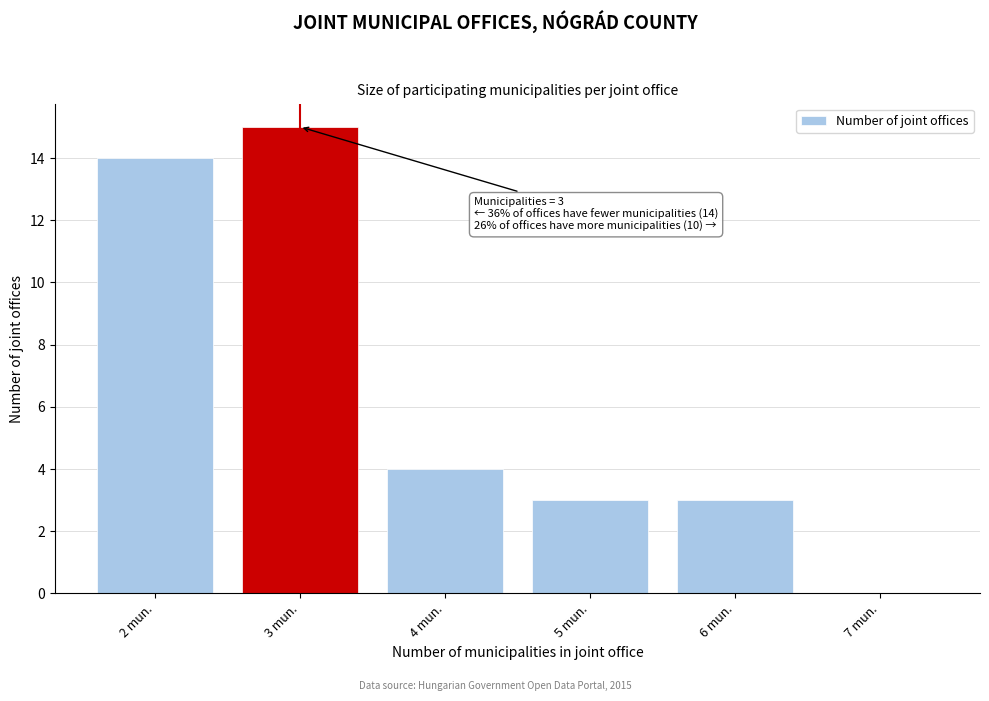

Over which range of the x-axis is the bar tallest?

2.5 to 3.5